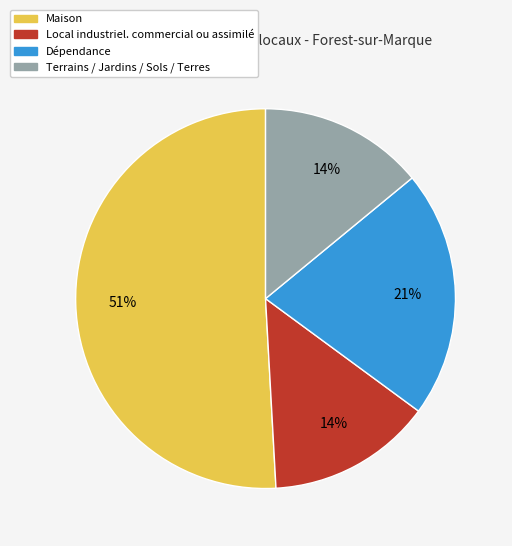

What is the largest slice in the pie chart?

Maison